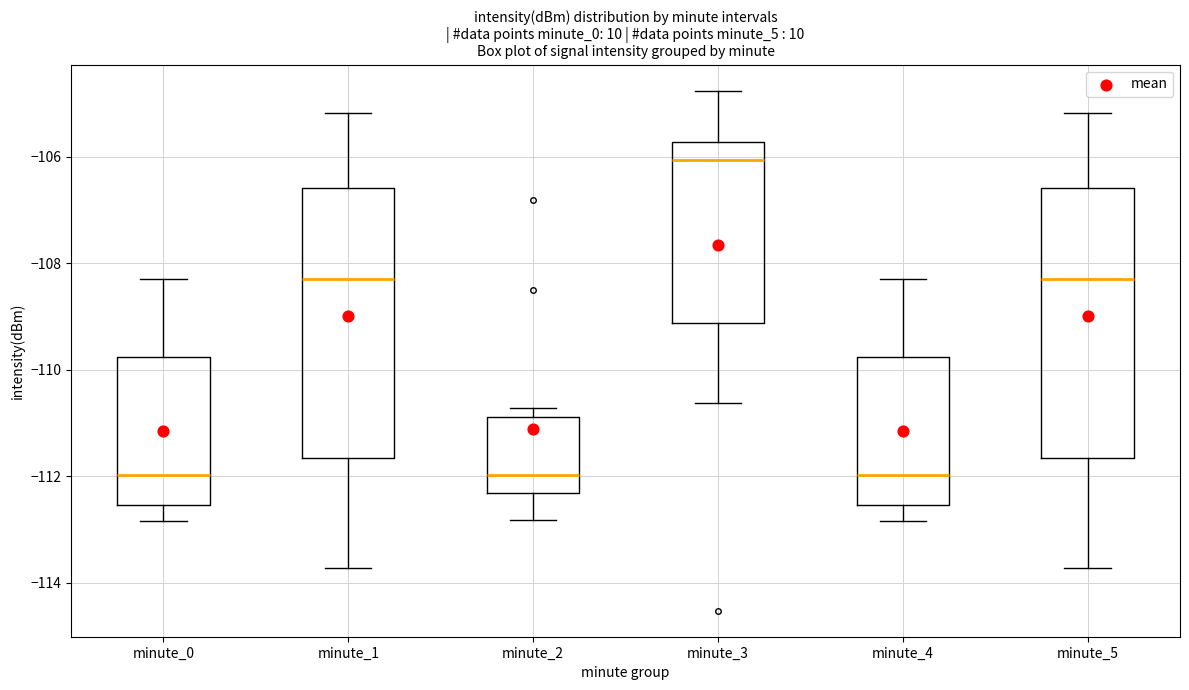

Where is the lower edge of the box for minute_2 on the y-axis? The values are not printed on the chart, so give them approximately, as read against the axis.

-112.4